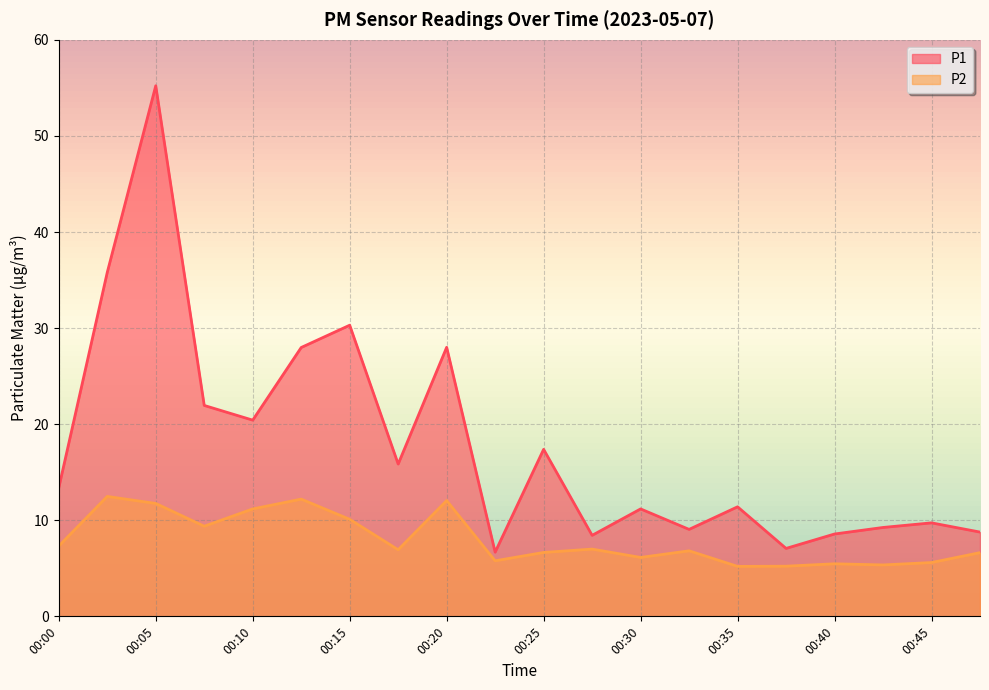

Which category has the lowest value in the P1 series?

00:23